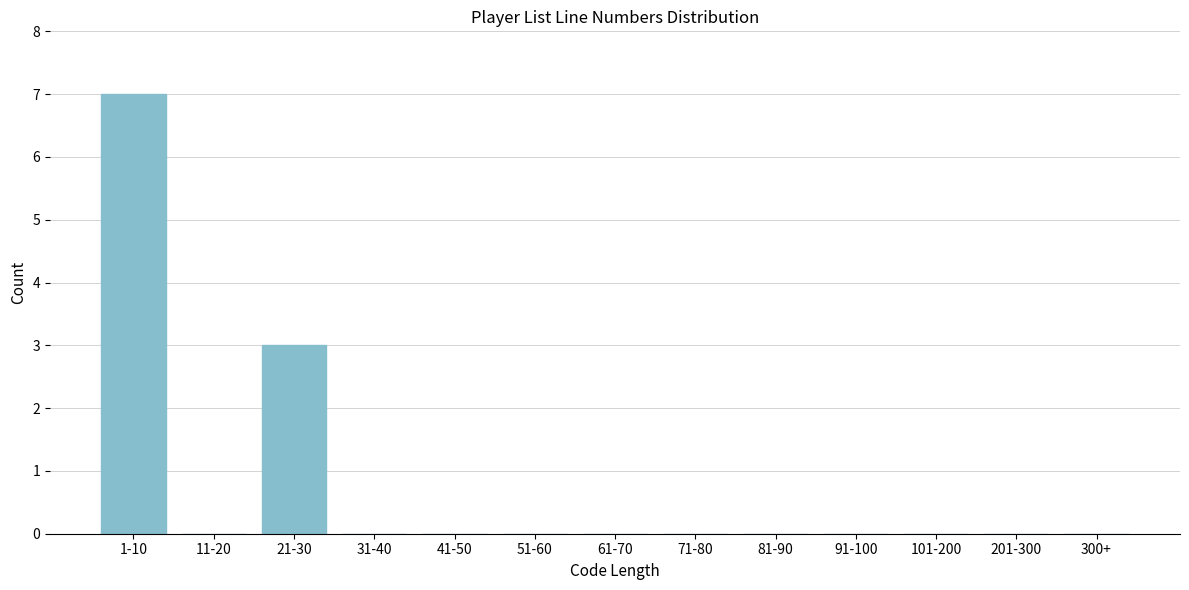

Reading left to right, what are all the values shown in this chart?

1-10=7	11-20=0	21-30=3	31-40=0	41-50=0	51-60=0	61-70=0	71-80=0	81-90=0	91-100=0	101-200=0	201-300=0	300+=0